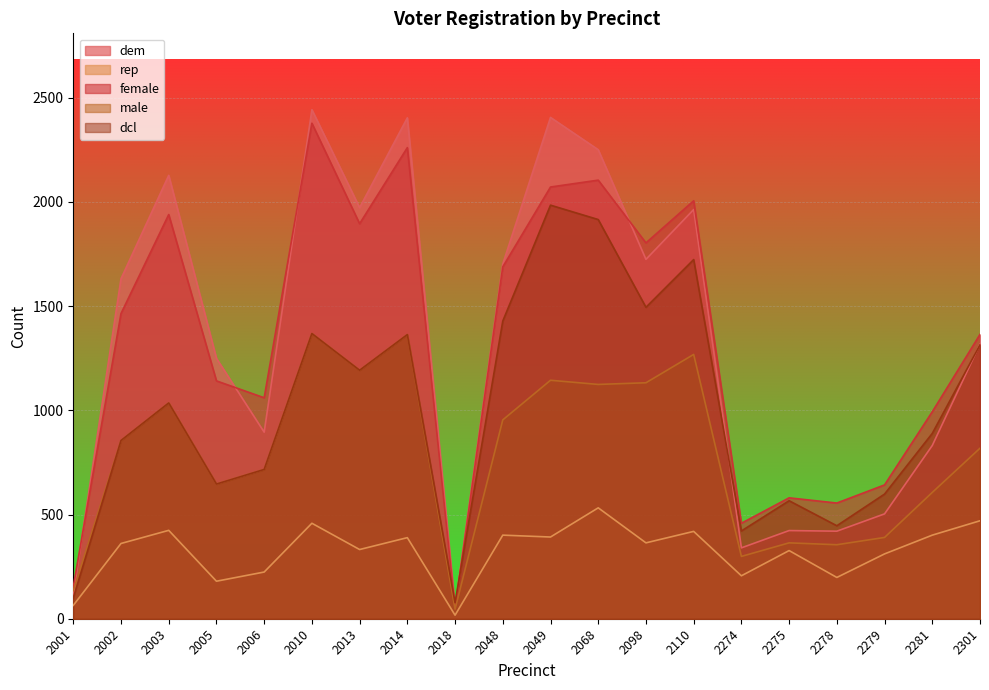

How many distinct data groups are displayed?

5